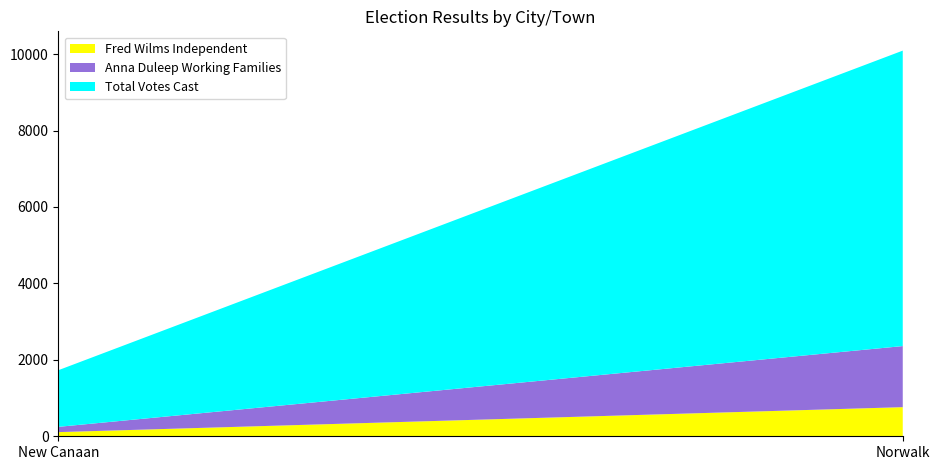

Reading left to right, what are all the values shown in this chart?

Fred Wilms Independent: 109	762
Anna Duleep Working Families: 138	1598
Total Votes Cast: 1483	7730